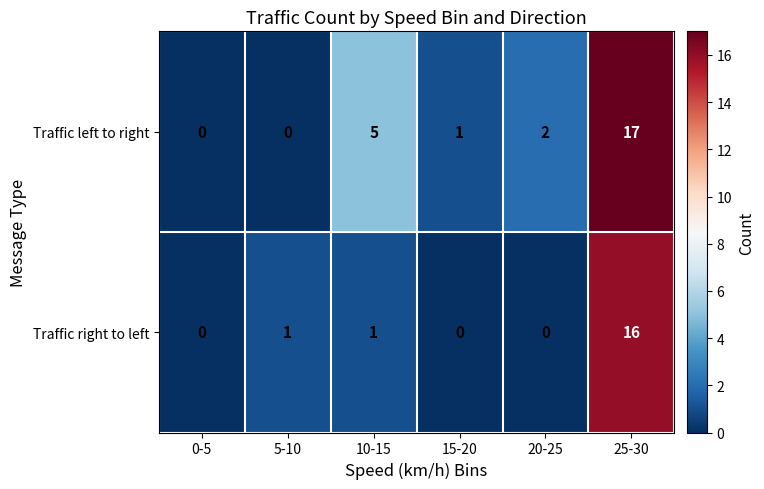

How many data points in Traffic right to left are less than 1?

3